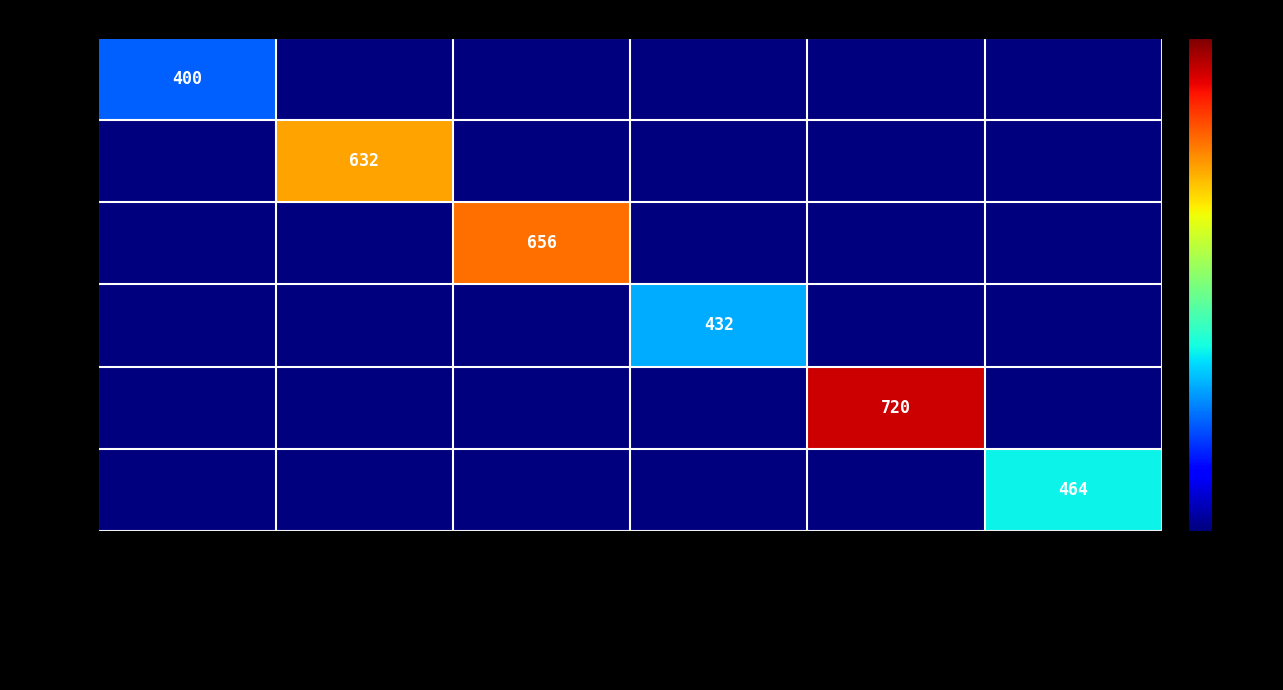

The 14867 series shows 400 at Изгревът на Аврора. True or false?

True